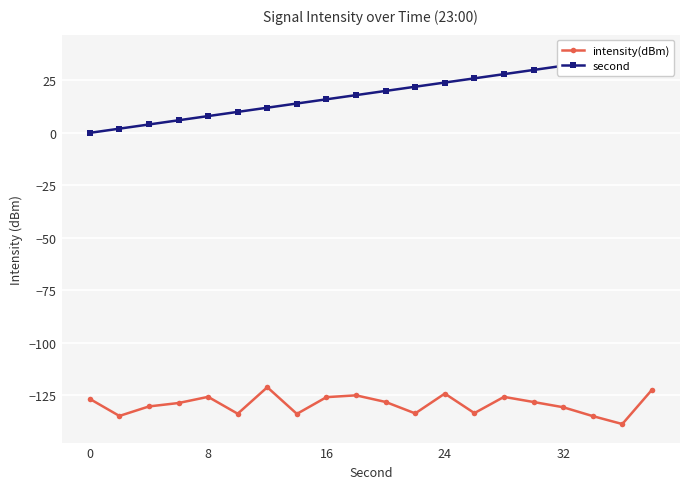

In intensity(dBm), how many points are higher than both neighbors (excluding endpoints)?

5